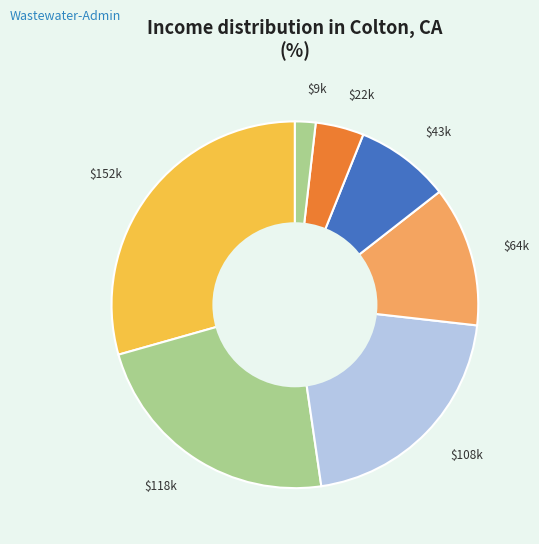

Is there a majority slice in this chart?

No